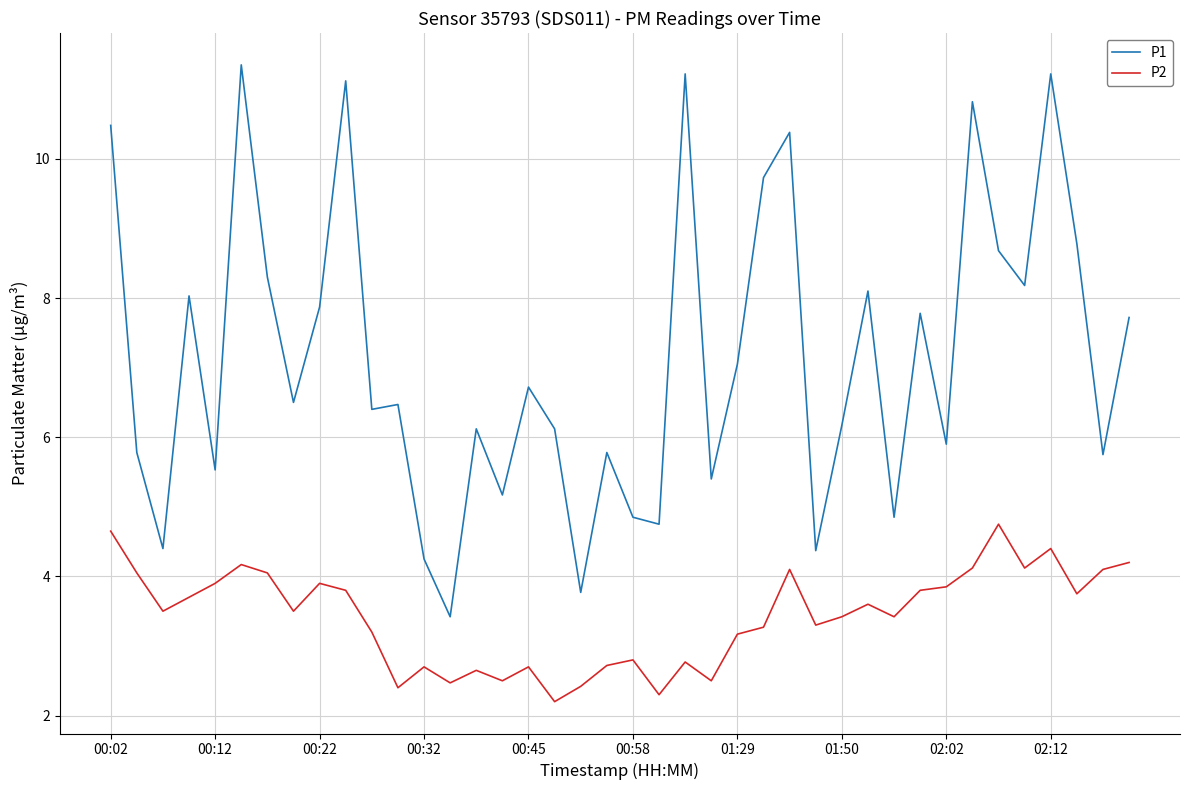

List the series in order of their overall mean, highest first.

P1, P2